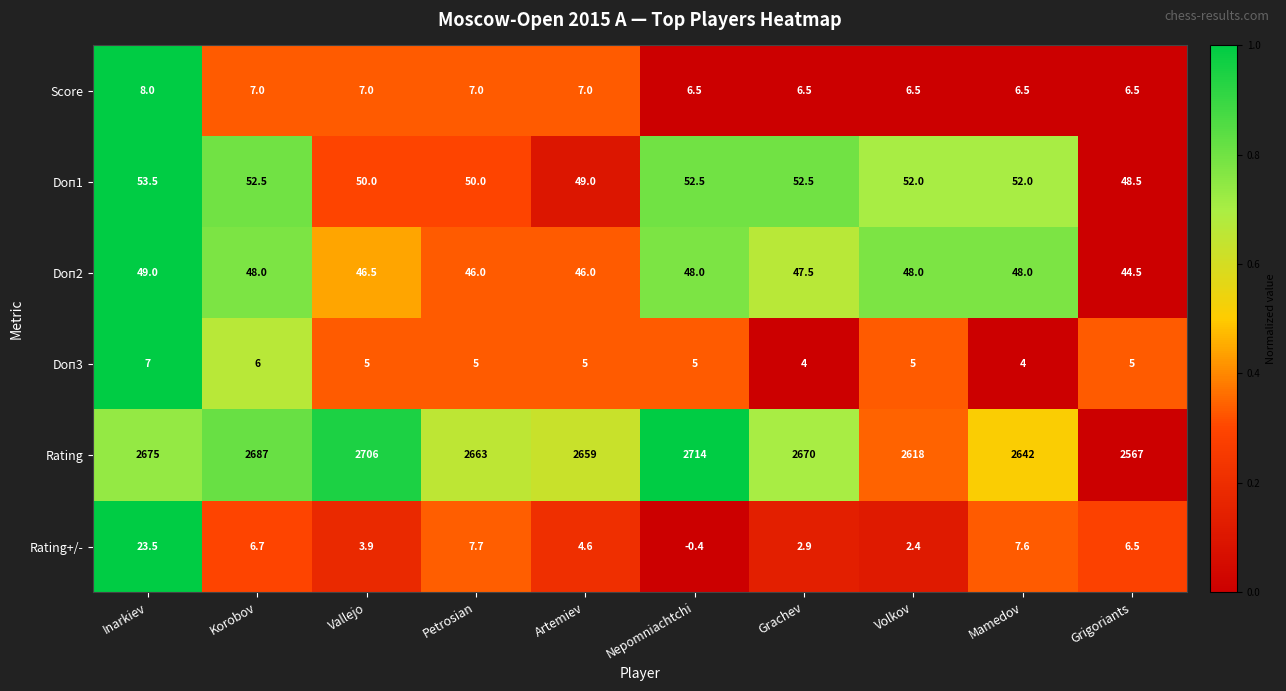

At which category is the sum across all series the highest?

Nepomniachtchi